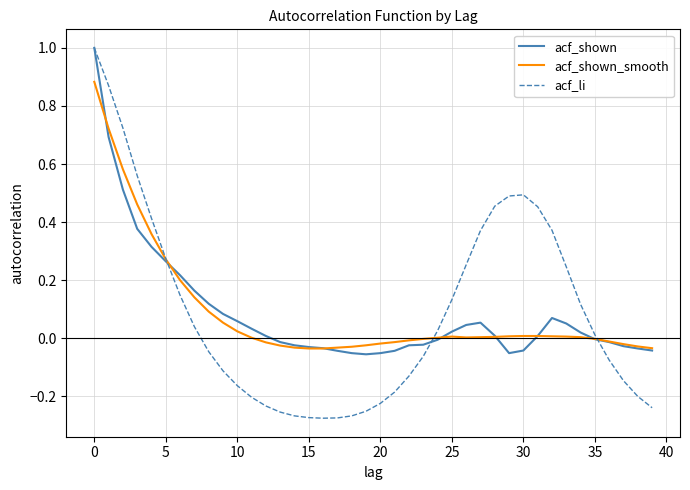

What is the highest value of the acf_shown series?

1.0